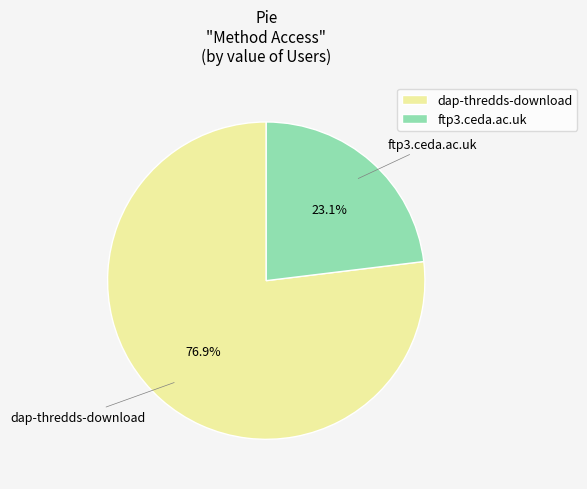

How many slices are in this pie chart?

2